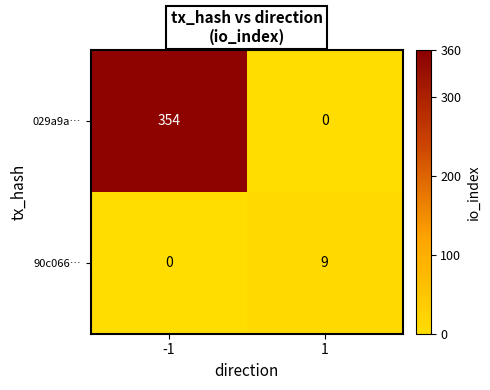

At which category is the sum across all series the highest?

-1